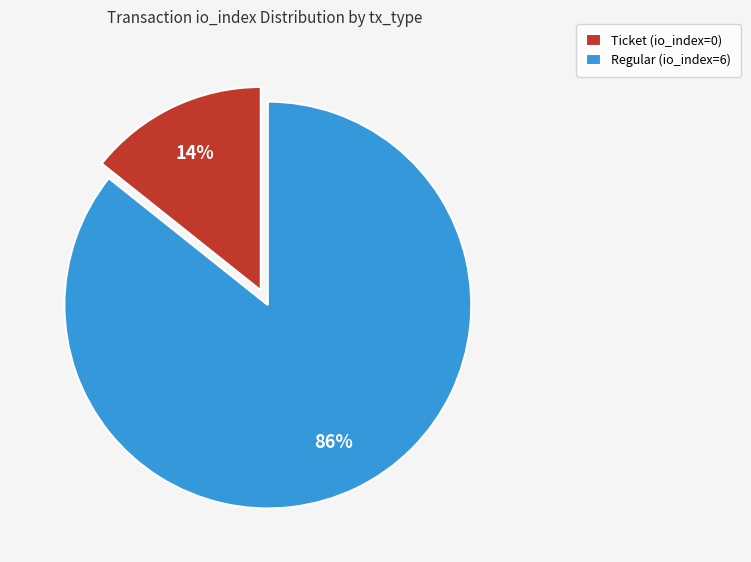

What is the smallest slice in the pie chart?

Ticket (io_index=0)